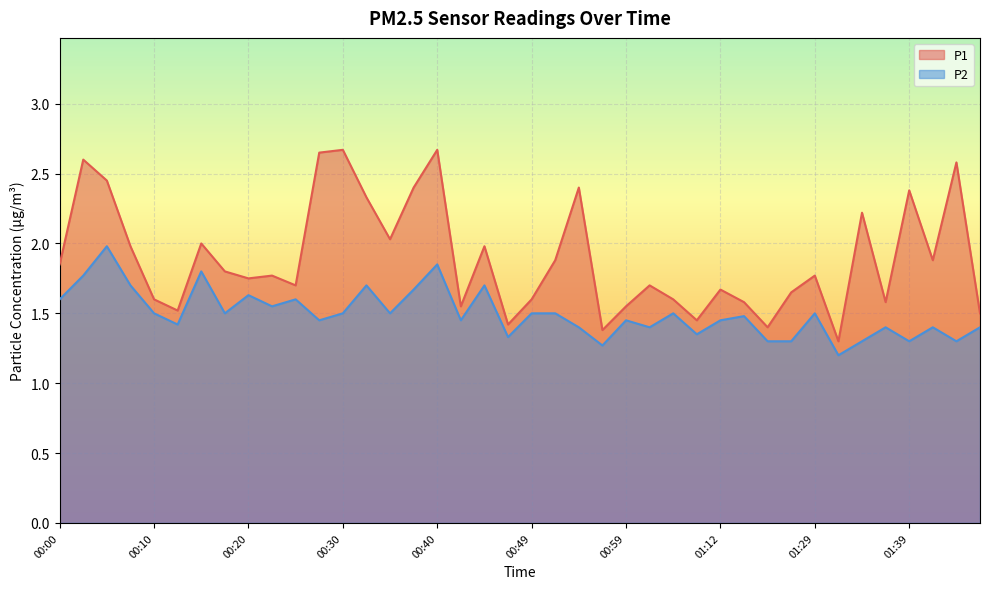

Is the value of P2 at 01:46 greater than the value of P1 at 01:31?

Yes